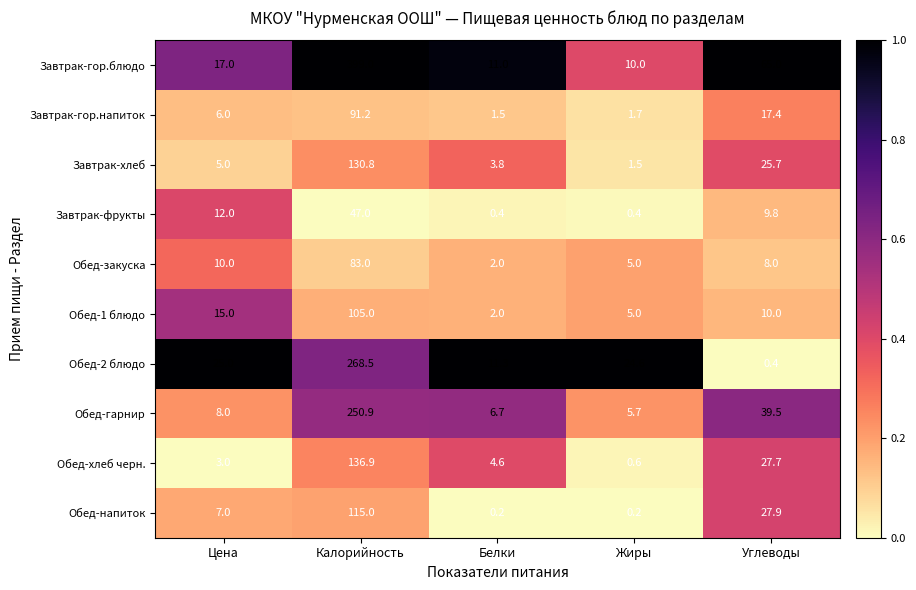

Which label corresponds to the largest value in the chart?

Калорийность